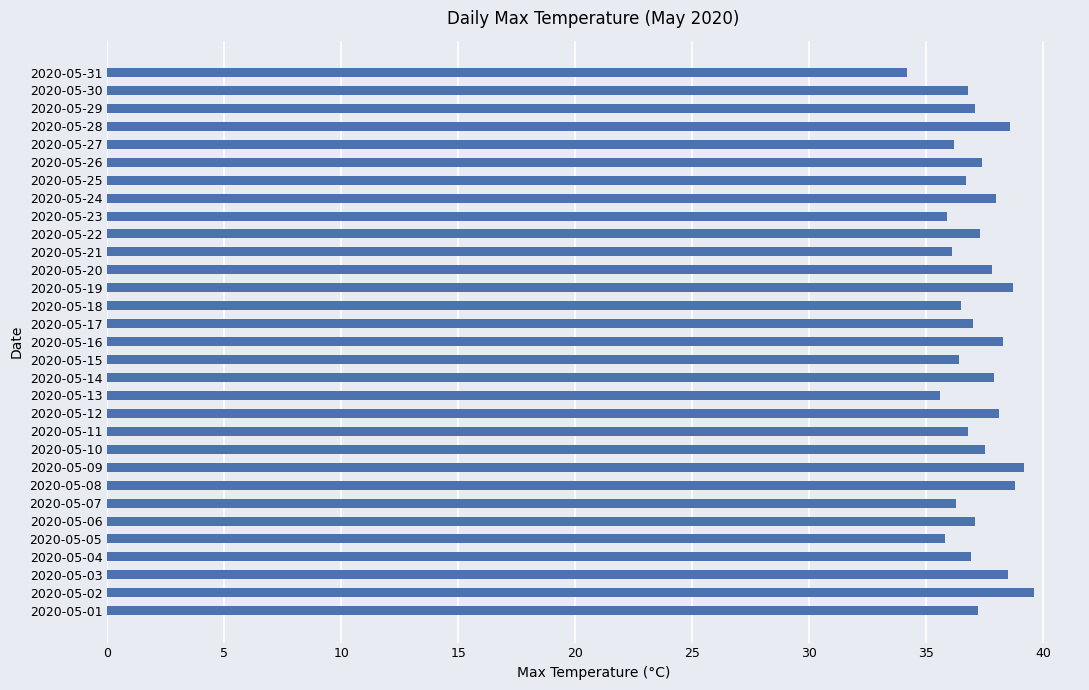

Approximately how many times larger is the value at 2020-05-26 compared to 2020-05-19?

1.0